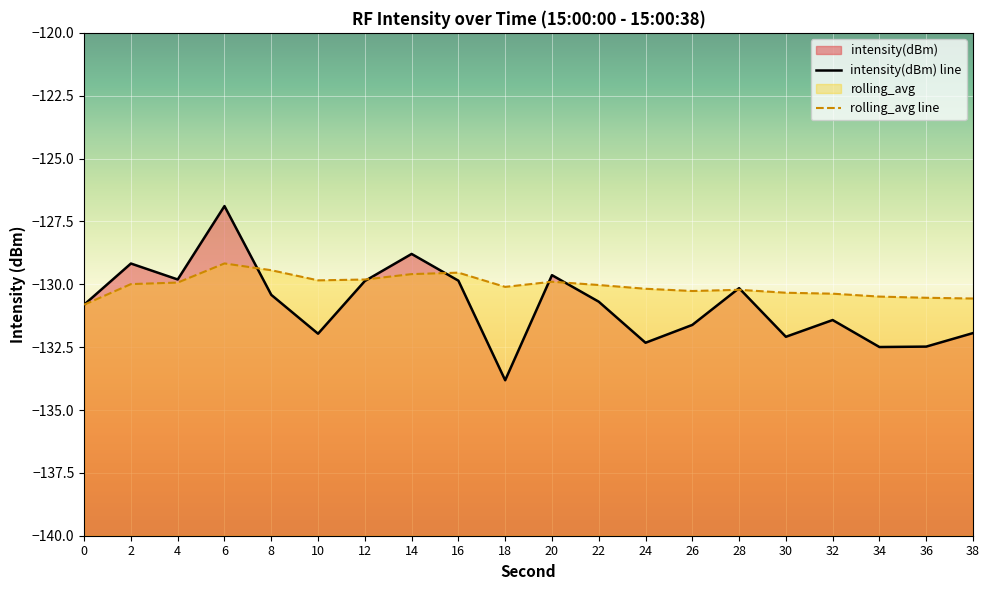

True or false: rolling_avg and intensity(dBm) intersect in this chart.

True